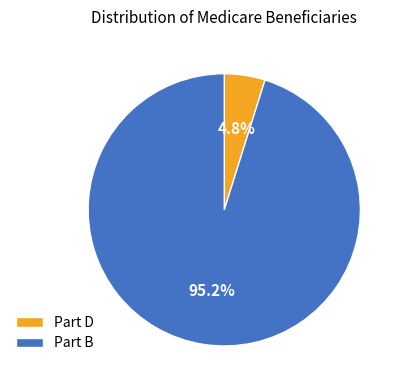

Does Part D account for over 50% of the chart?

No